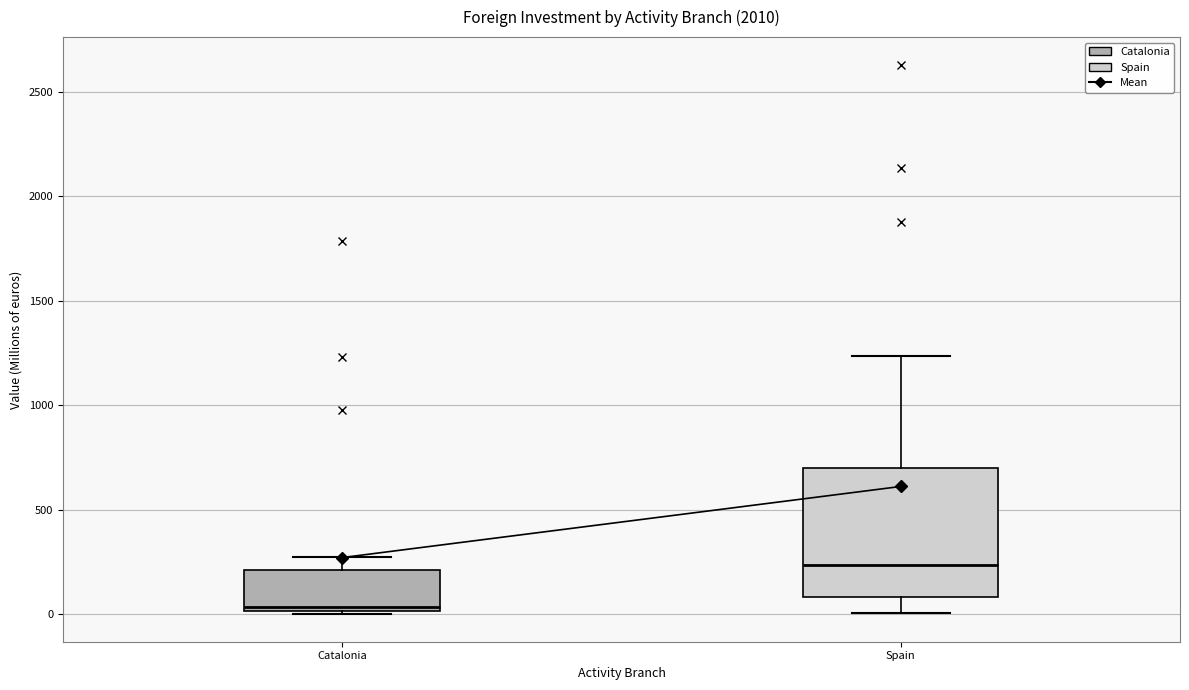

Which box's median line is the lowest?

Catalonia